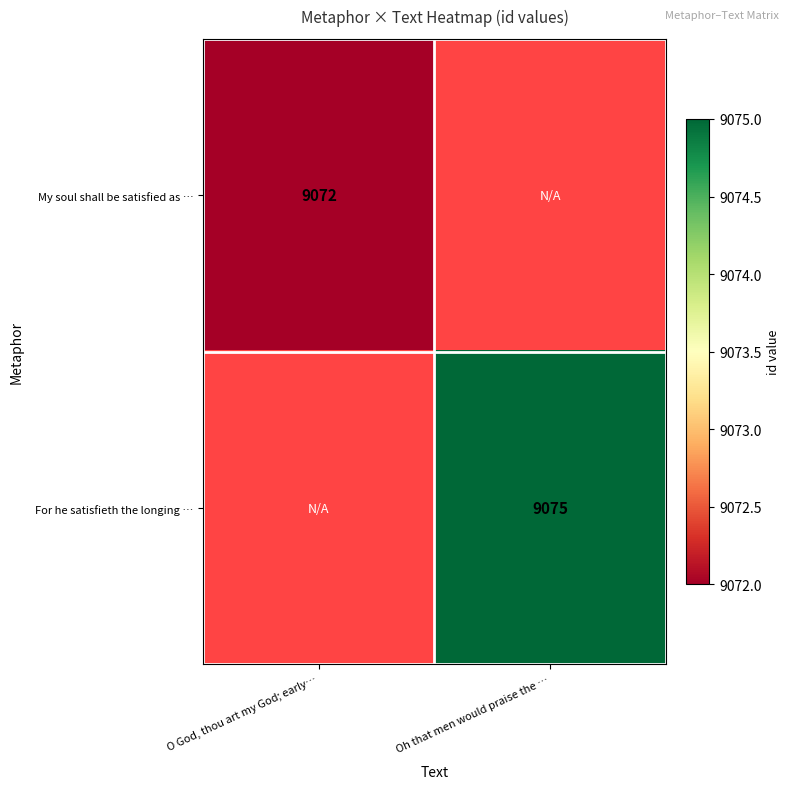

True or false: For he satisfieth the longing … has a value of 15042 at Oh that men would praise the ….

False